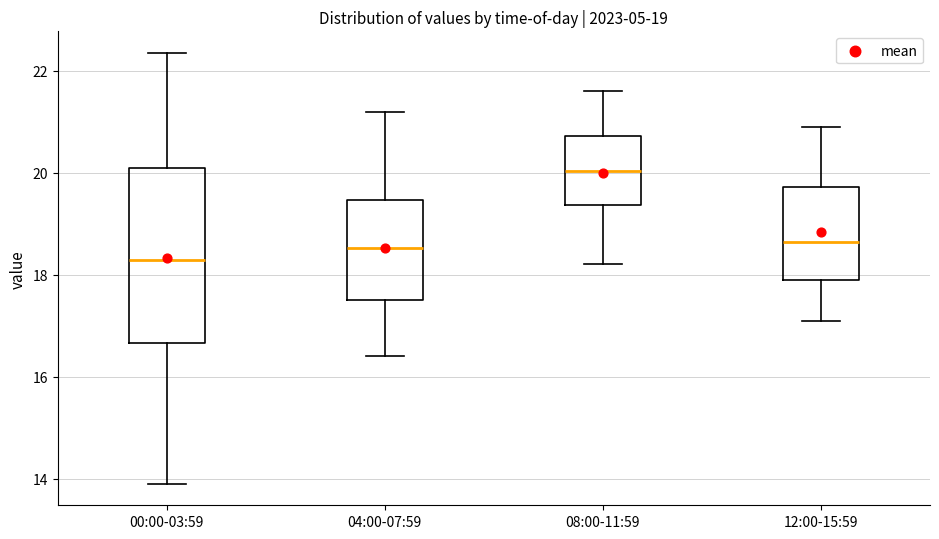

Comparing the boxes themselves (not the whiskers), which one is the tallest?

00:00-03:59